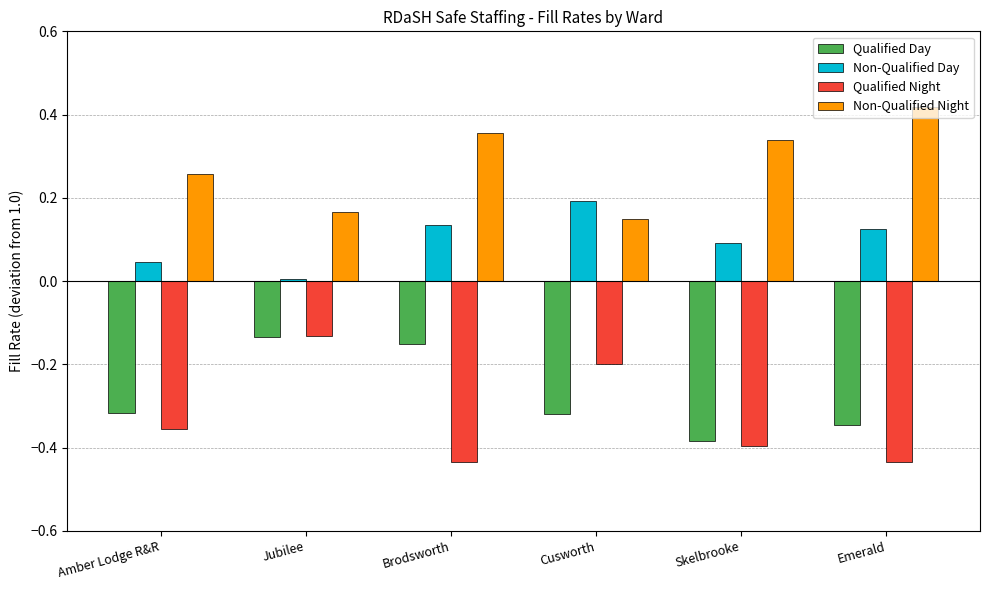

At which label is Qualified Day closest to 0?

Jubilee